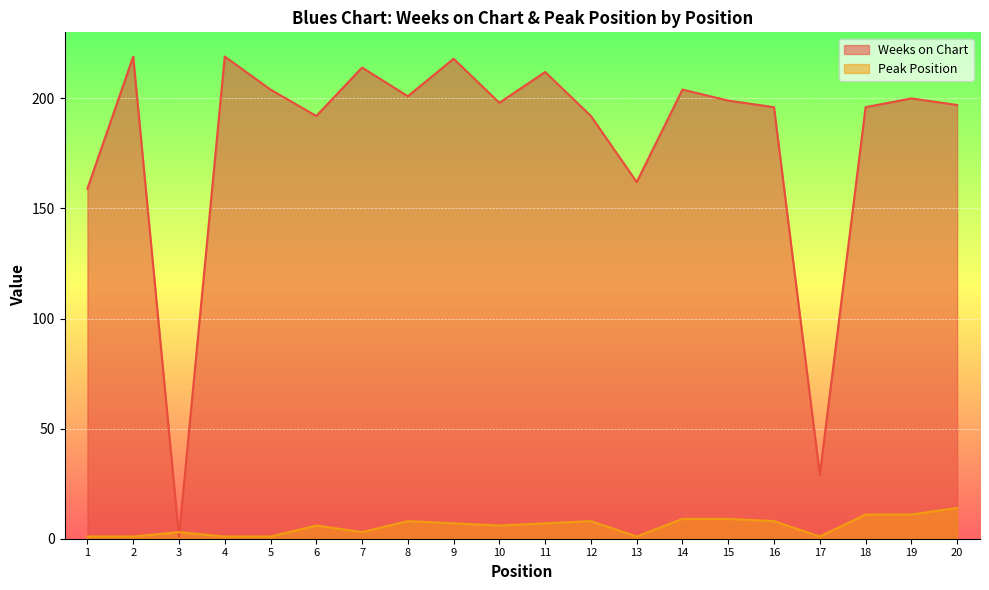

At 13, list the series in order from smallest to largest.

Peak Position, Weeks on Chart